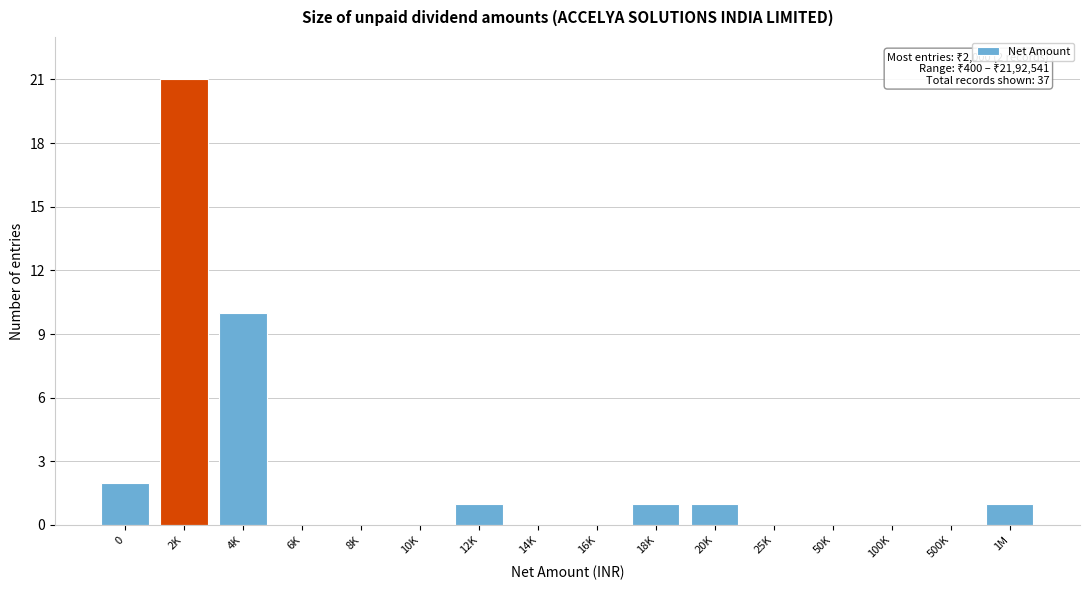

Reading left to right, extract all data points from this chart.

0=2	2K=21	4K=10	6K=0	8K=0	10K=0	12K=1	14K=0	16K=0	18K=1	20K=1	25K=0	50K=0	100K=0	500K=0	1M=1